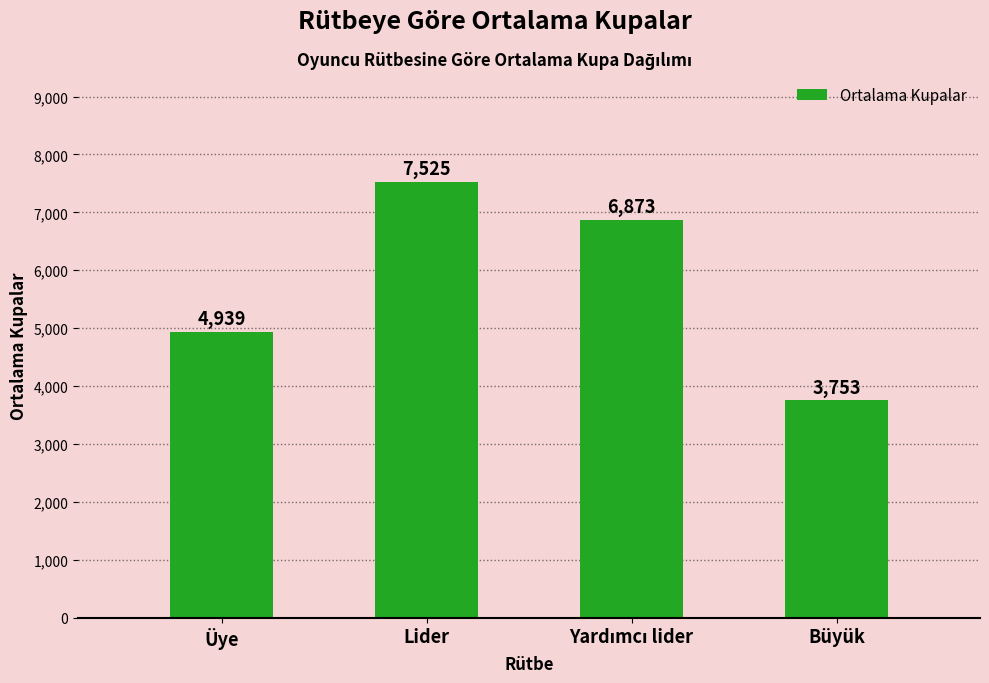

Does the chart contain any negative values?

No